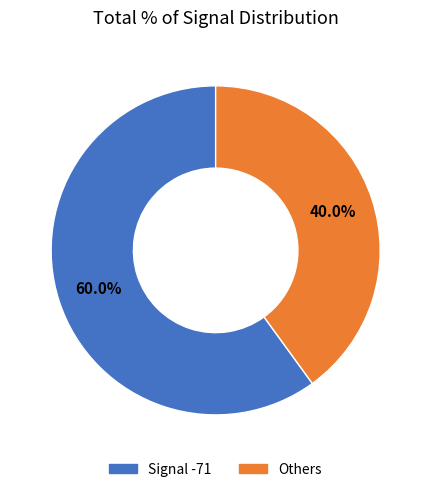

Is there any slice that represents more than half of the pie?

Yes